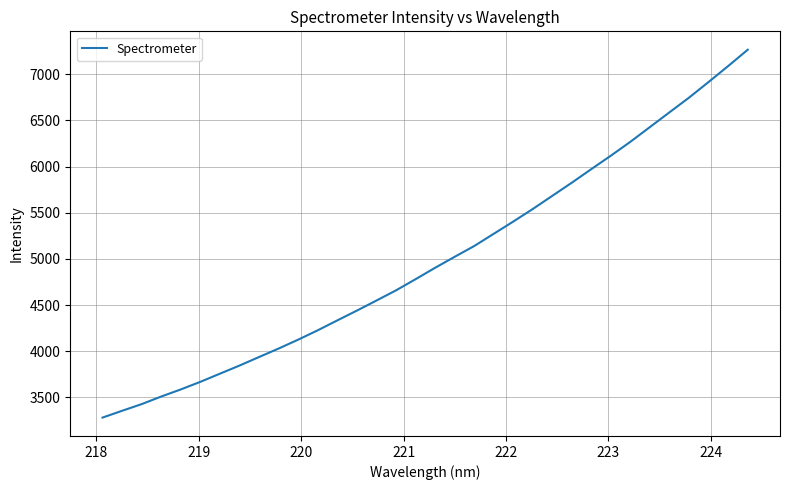

How many values are below 4903?

17